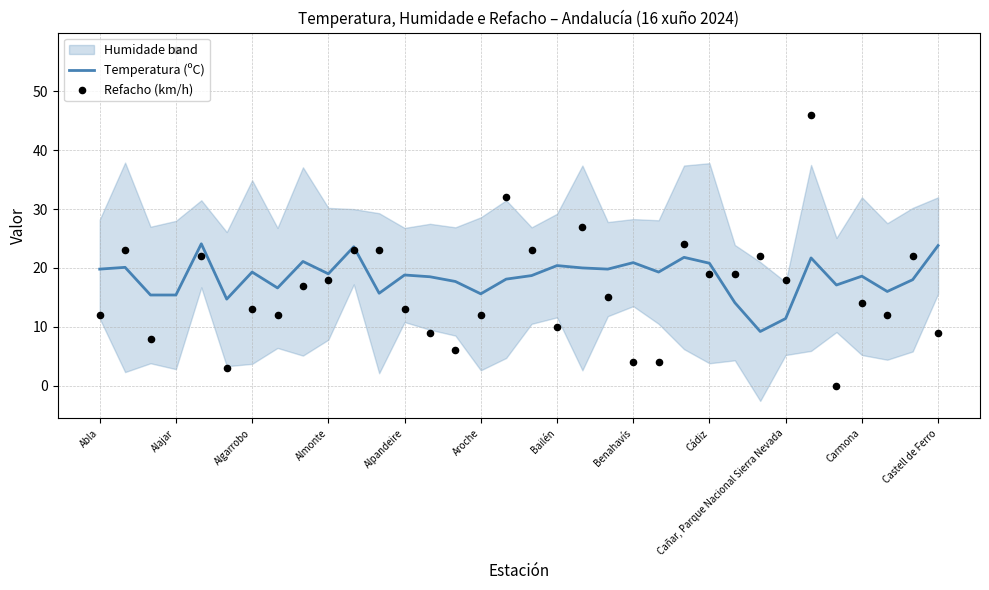

What is the highest value of the Temperatura (ºC) series?

24.1